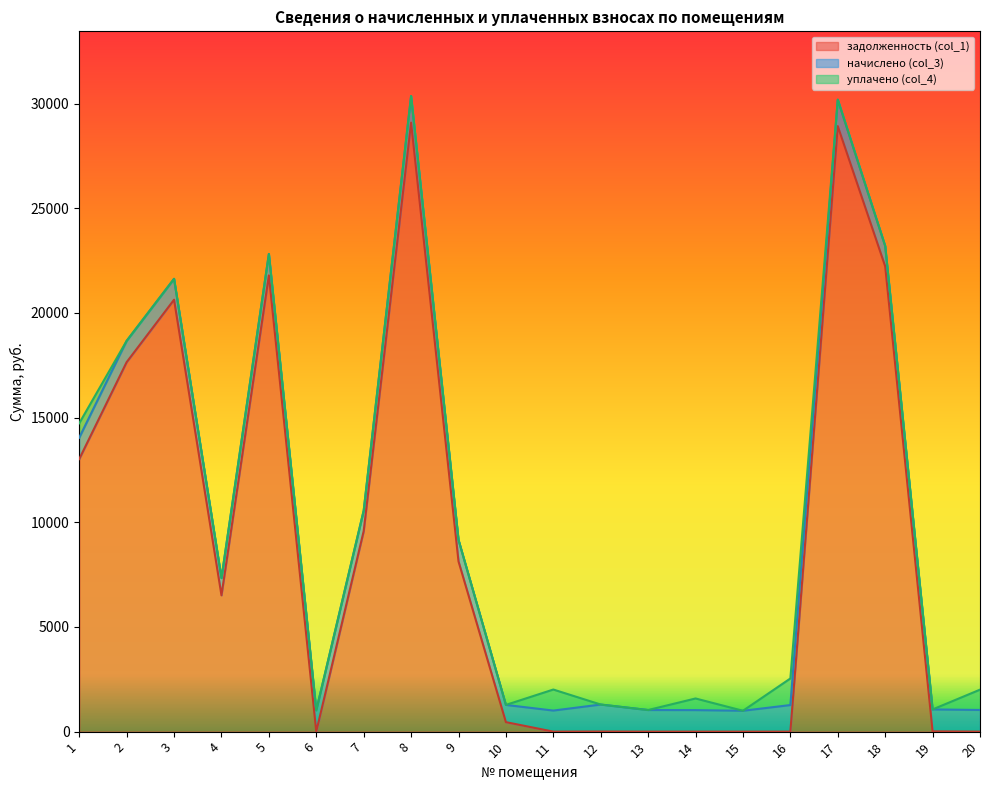

Reading left to right, extract all data points from this chart.

задолженность (col_1): 1=13021.4	2=17650.3	3=20633.4	4=6512.2	5=21794.2	6=0.0	7=9580.0	8=29090.6	9=8132.6	10=453.0	11=0.0	12=4.9	13=0.0	14=0.0	15=0.0	16=0.0	17=28926.0	18=22229.8	19=13.6	20=0.0
начислено (col_3): 1=1022.4	2=1017.6	3=998.4	4=823.2	5=1024.8	6=1017.6	7=976.8	8=1272.0	9=1027.2	10=823.2	11=1005.6	12=1288.8	13=1032.0	14=1027.2	15=996.0	16=1269.6	17=1264.8	18=972.0	19=1046.4	20=1034.4
уплачено (col_4): 1=687.0	2=0.0	3=0.0	4=0.0	5=0.0	6=0.0	7=0.0	8=0.0	9=0.0	10=0.0	11=1005.1	12=0.0	13=0.0	14=556.6	15=0.0	16=1269.6	17=0.0	18=0.0	19=0.0	20=970.2